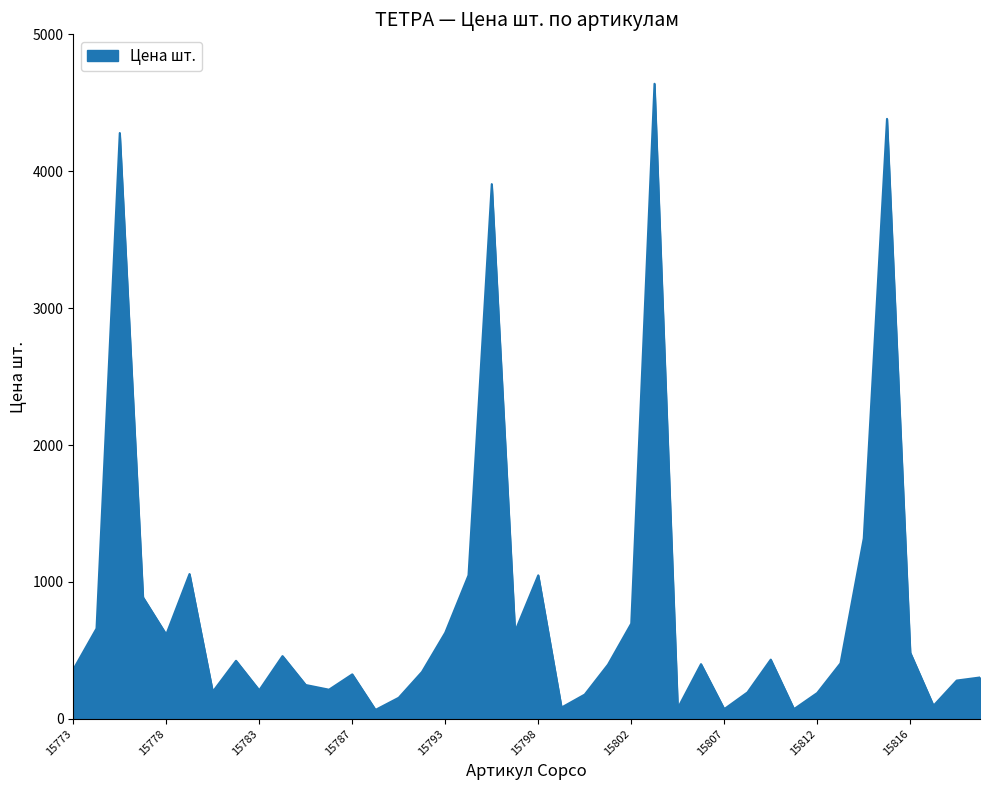

How many interior local valleys (lower than both neighbors) does the data have?

11